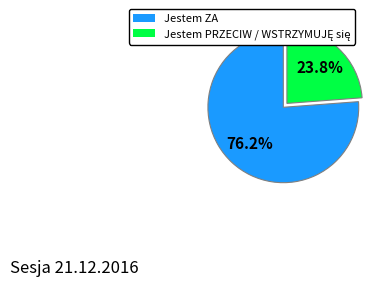

What portion of the pie excludes Jestem ZA?

23.8%